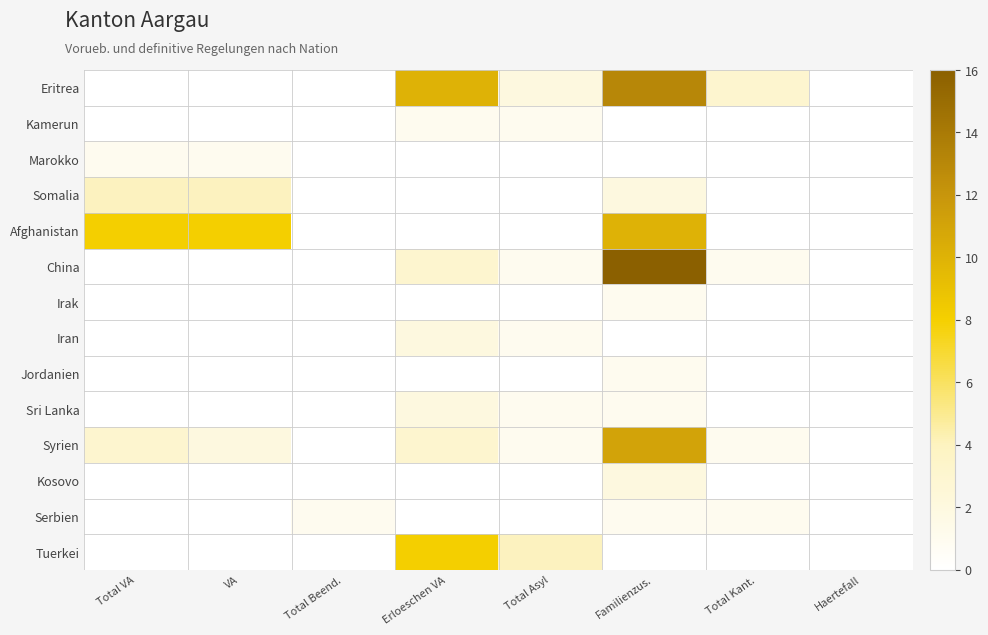

At Total Kant., list the series in order from largest to smallest.

Eritrea, China, Syrien, Serbien, Kamerun, Marokko, Somalia, Afghanistan, Irak, Iran, Jordanien, Sri Lanka, Kosovo, Tuerkei